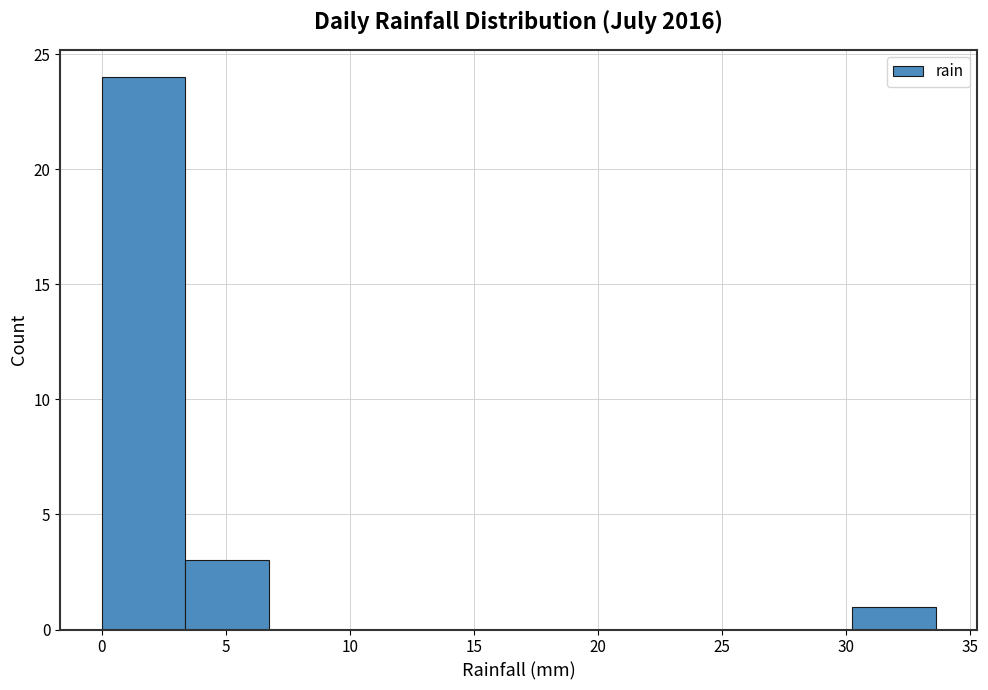

How tall is the bar that spans 0.0 to 3.5 on the x-axis? Neither the bar edges nor the heights are printed on the chart, so give them approximately, as read against the axes.

24